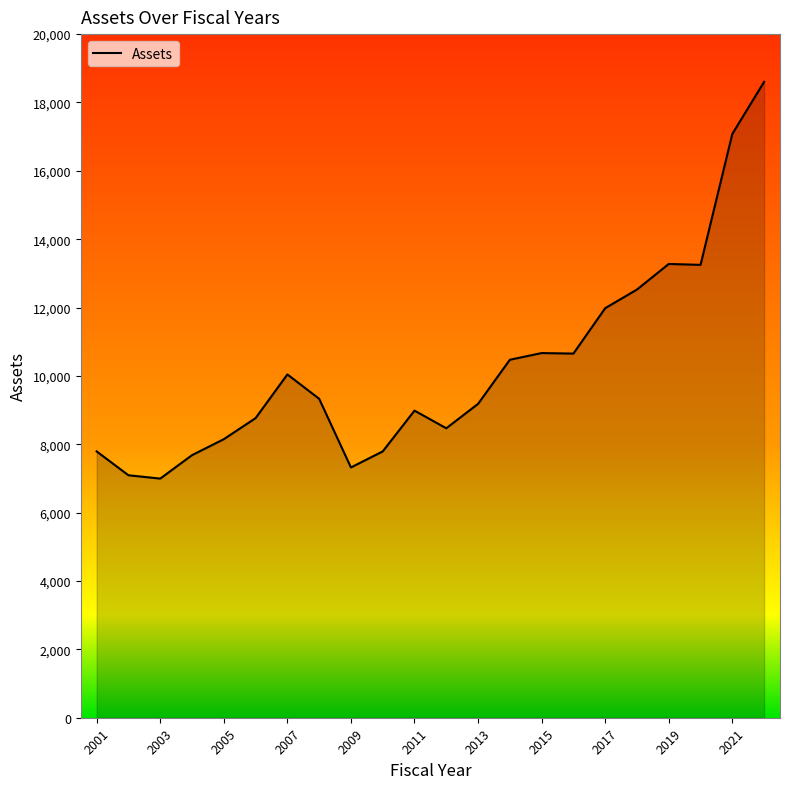

What is the maximum value shown in the chart?

18603.7